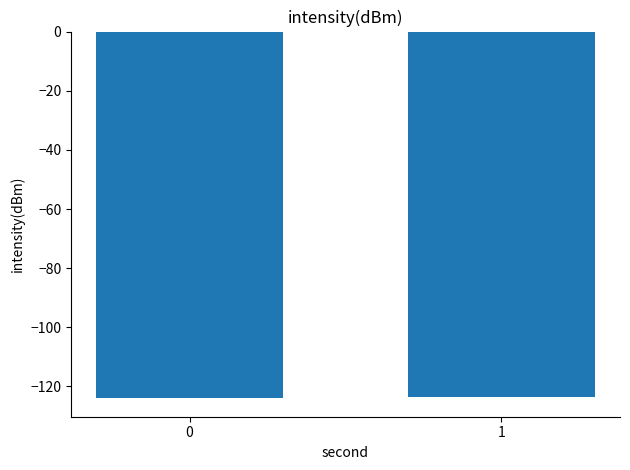

What is the value of the 1st bar from the left?

-124.0